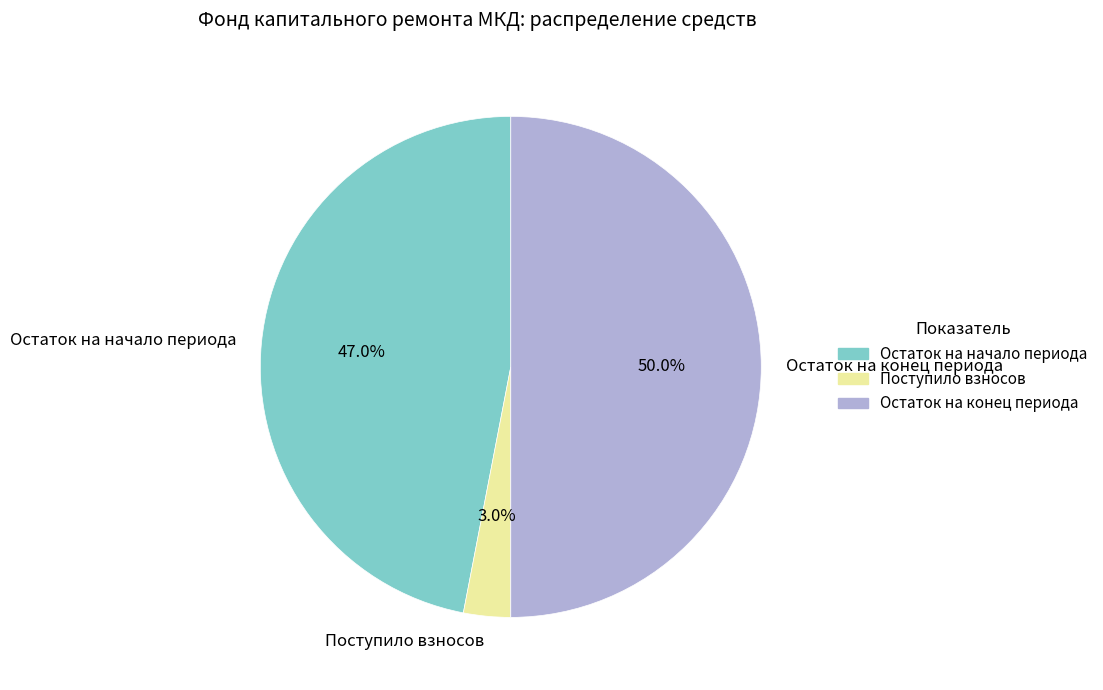

Which slice represents more than half of the pie?

Остаток на конец периода